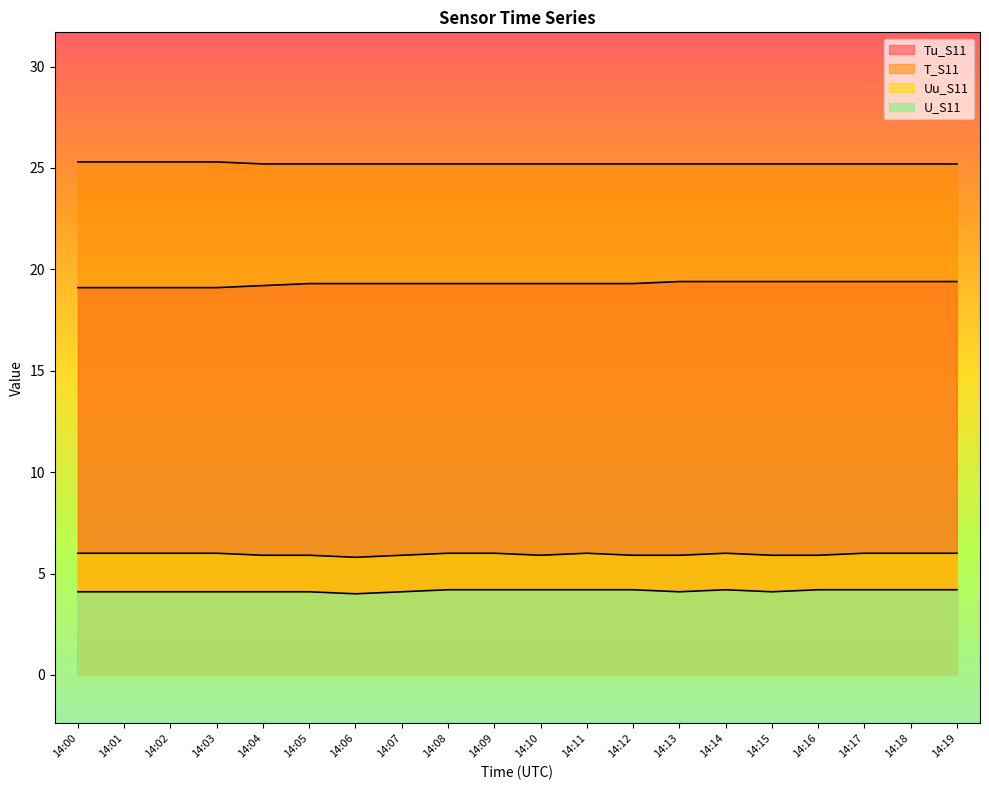

What is the difference between the maximum and minimum values in the T_S11 series?

0.1